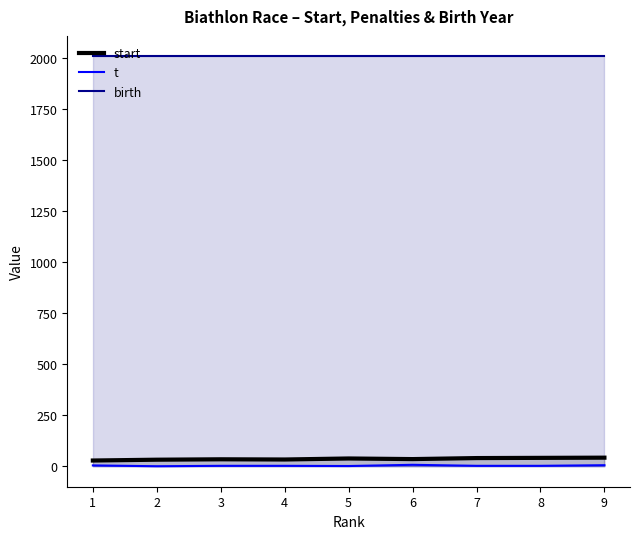

True or false: birth has a value of 2009 at 3.

True